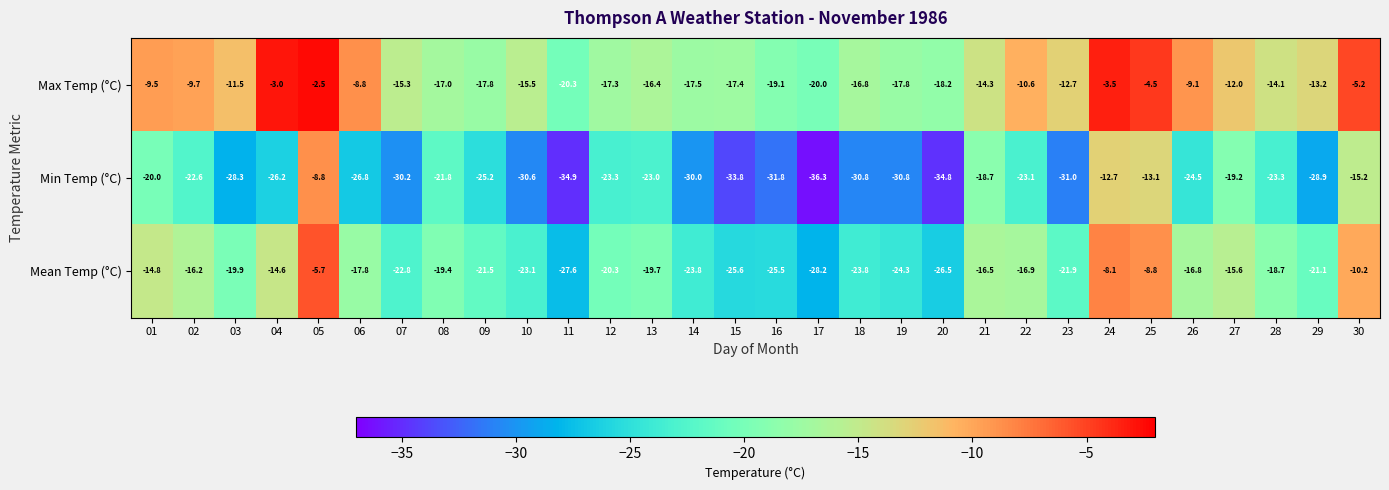

What is the difference between the highest and lowest values at 15?

16.4